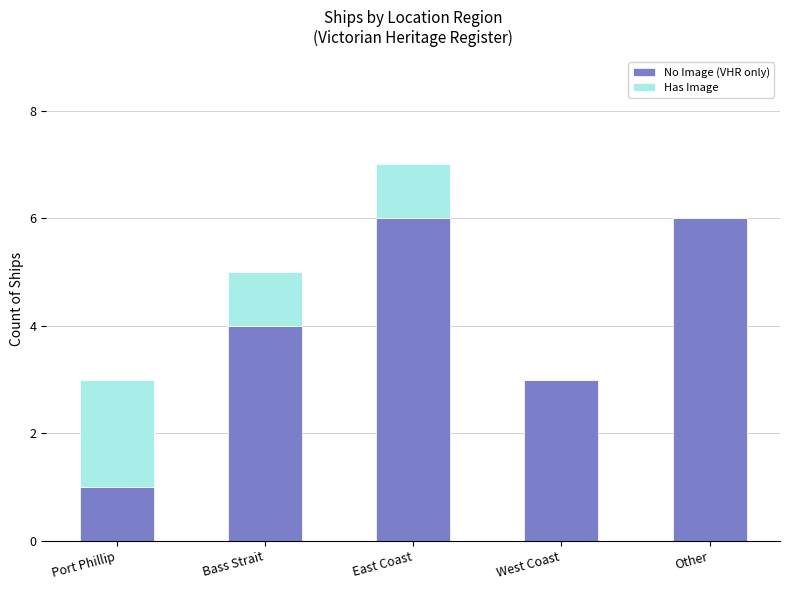

What is the average value of the No Image (VHR only) series?

4